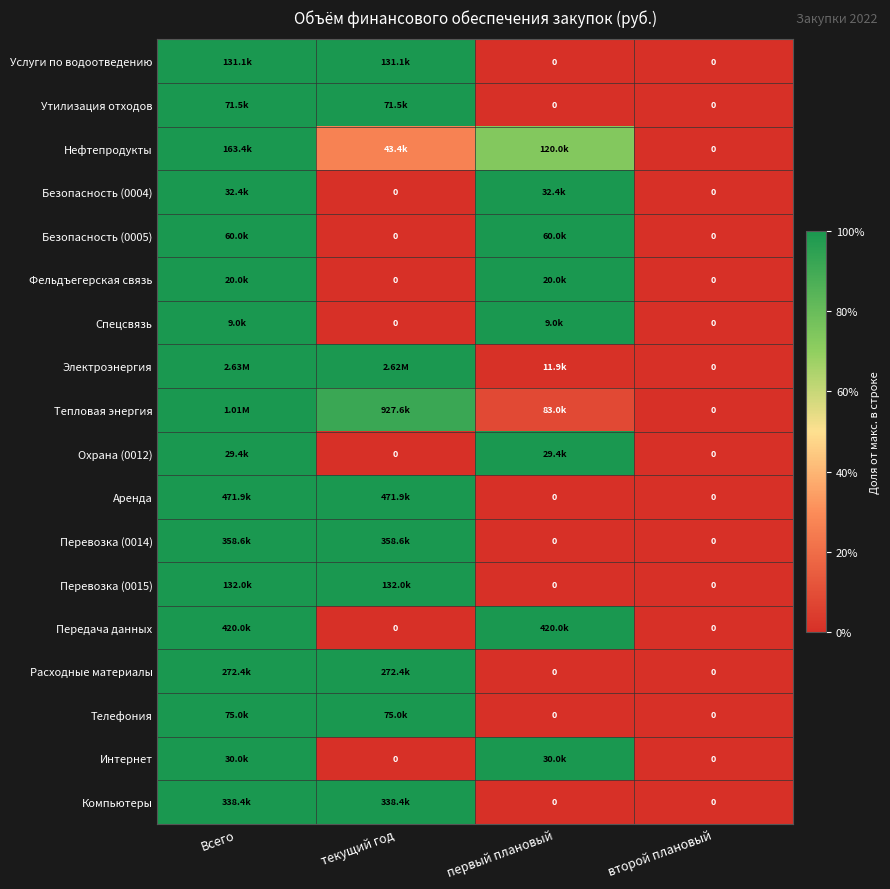

Is the value of Электроэнергия at второй плановый greater than the value of Нефтепродукты at первый плановый?

No